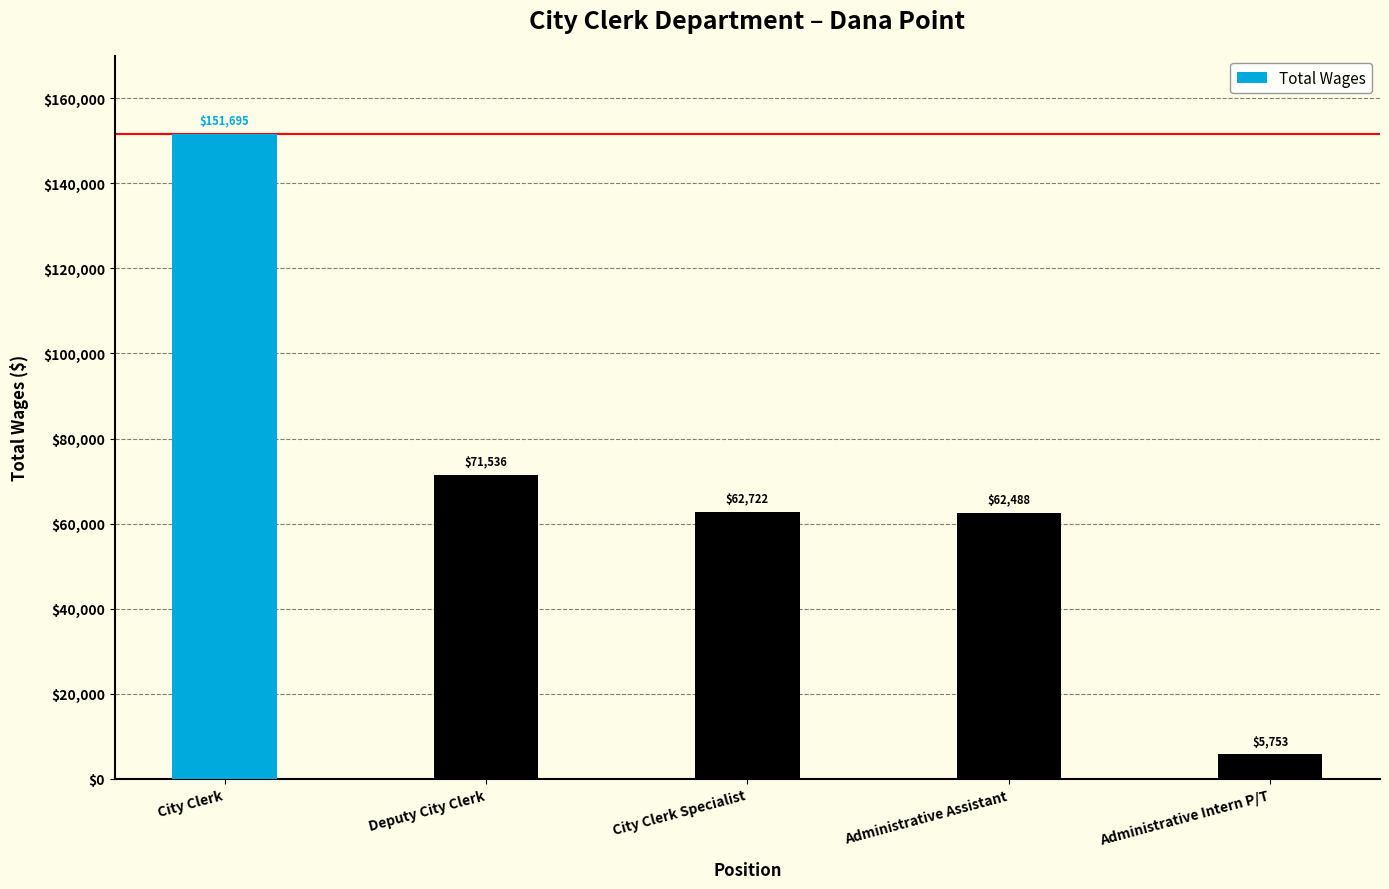

Which has a higher value, City Clerk or Administrative Intern P/T?

City Clerk